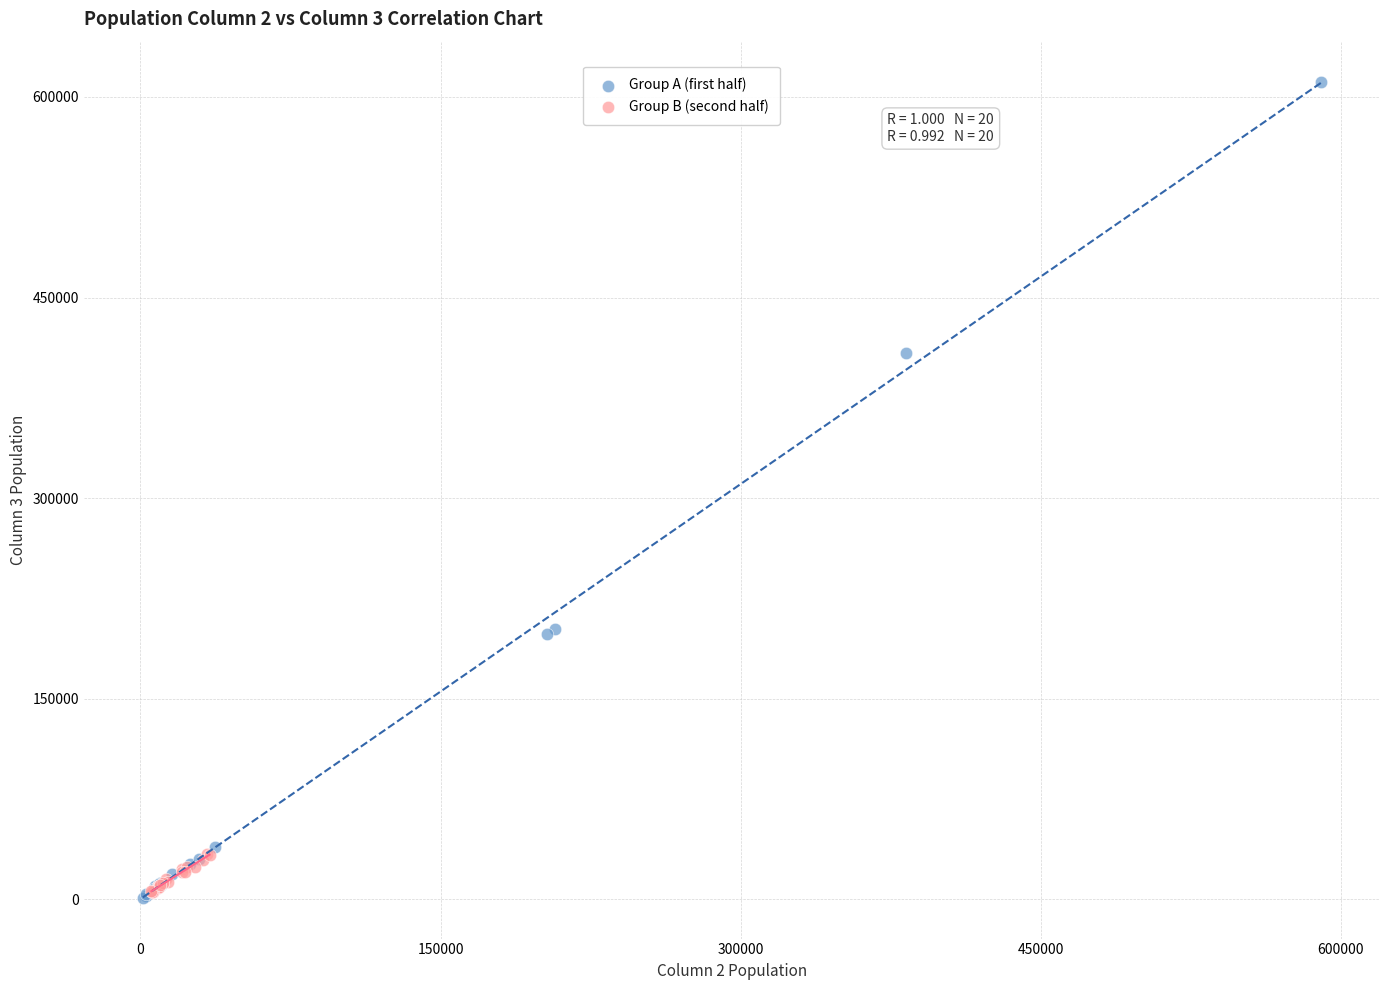

Which series has the largest Y range (max minus min)?

Group A (first half)